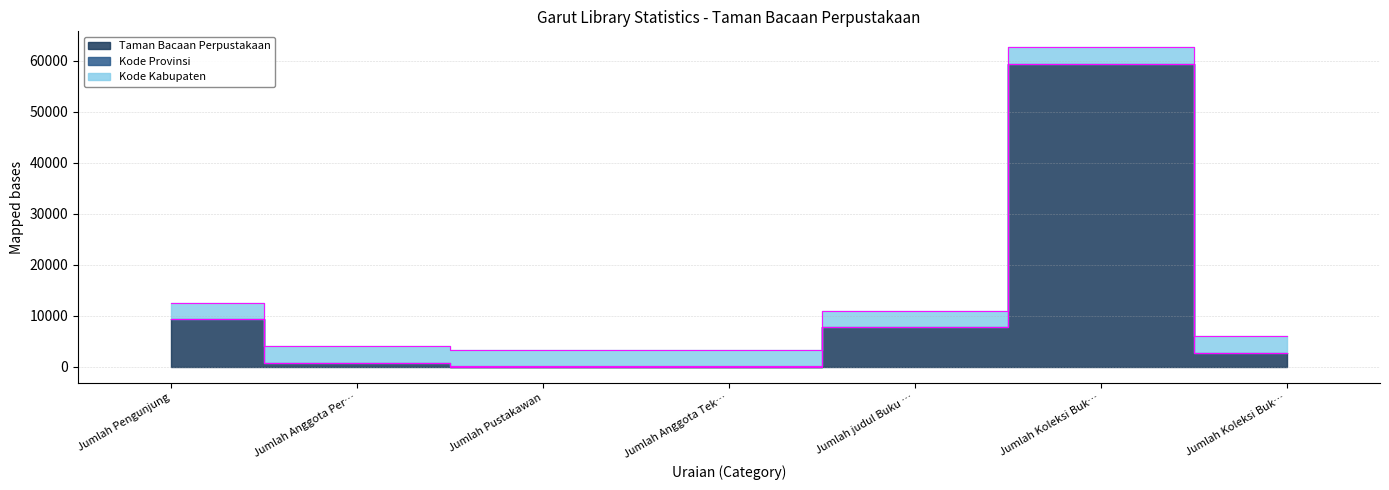

What is the sum of the Taman Bacaan Perpustakaan values at Jumlah Koleksi Buku Elektronik (e-book) and Jumlah judul Buku Perpustakaan?

10434